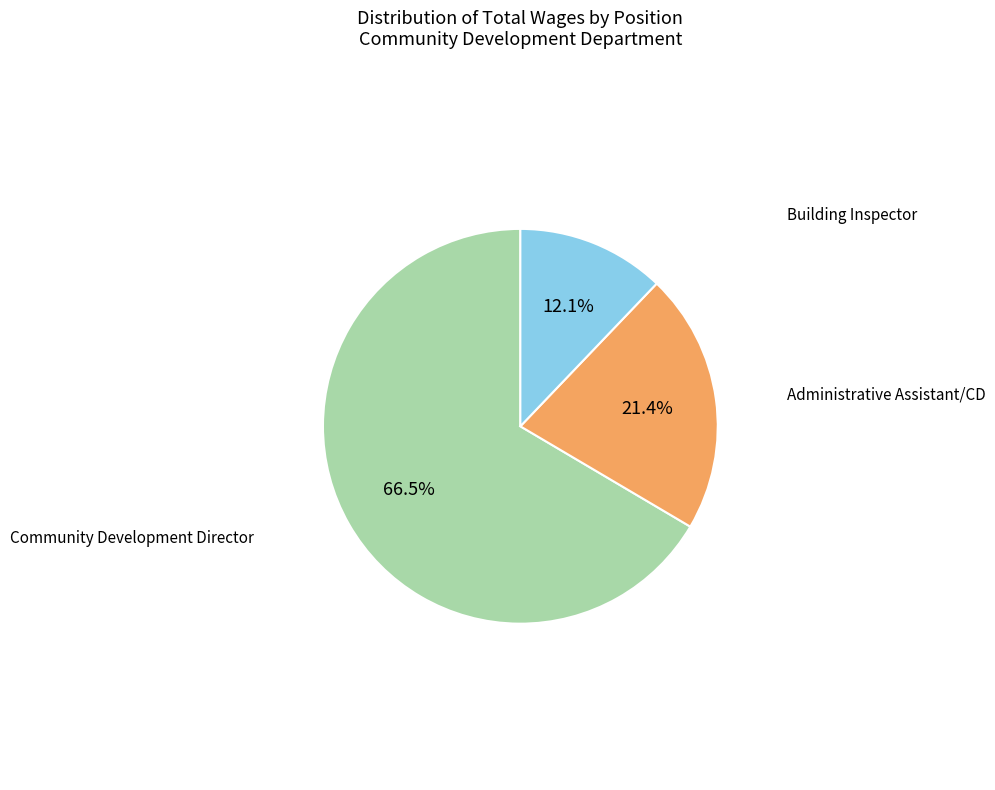

Does any single category account for the majority?

Yes